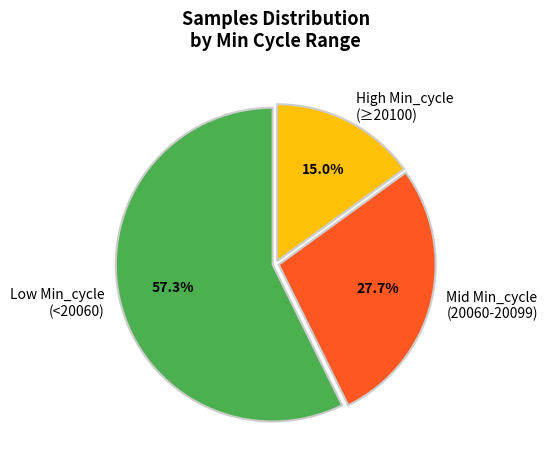

How many segments does this pie chart have?

3